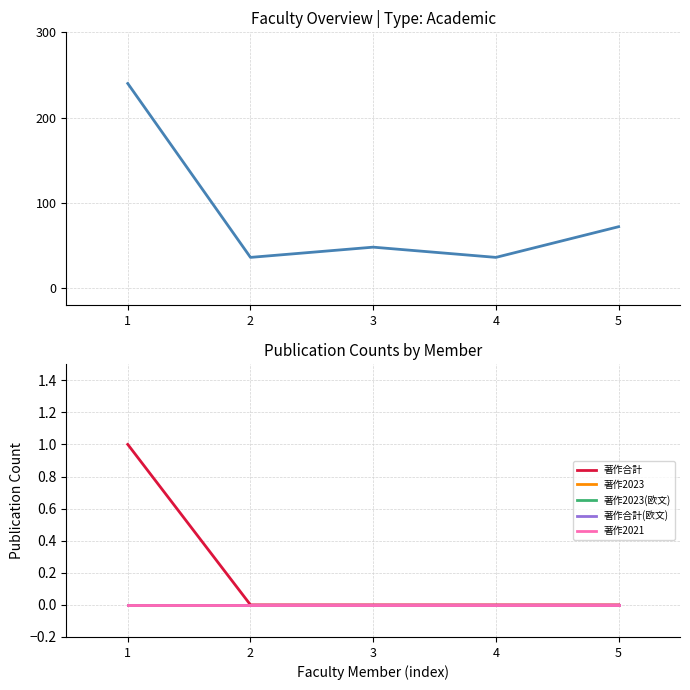

Between 4 and 5, which series saw the biggest shift?

在籍月数